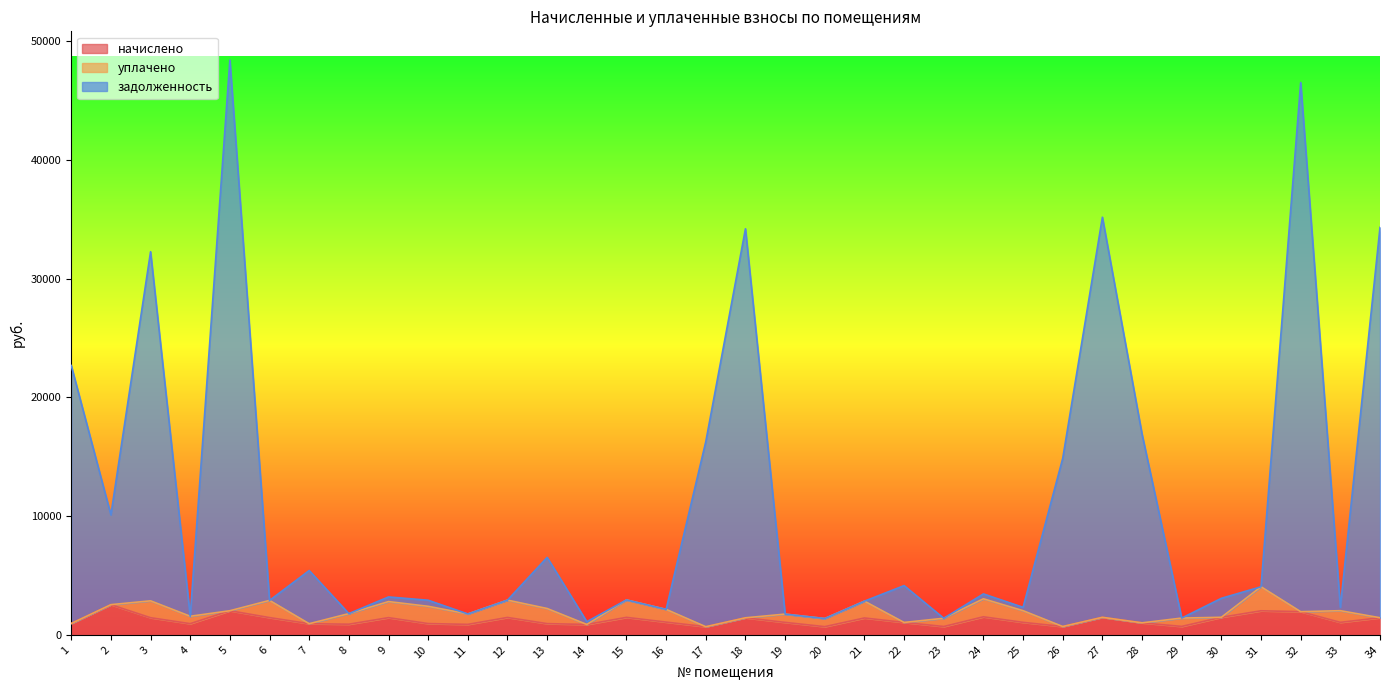

True or false: задолженность has a value of 1443.8 at 24.

False